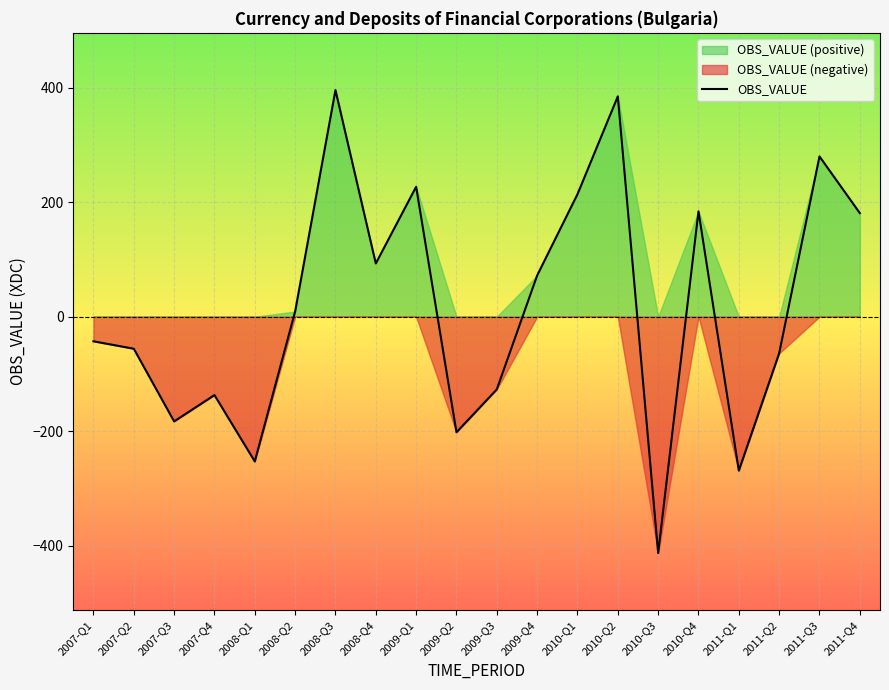

How many points are higher than both their immediate neighbors (excluding endpoints)?

6